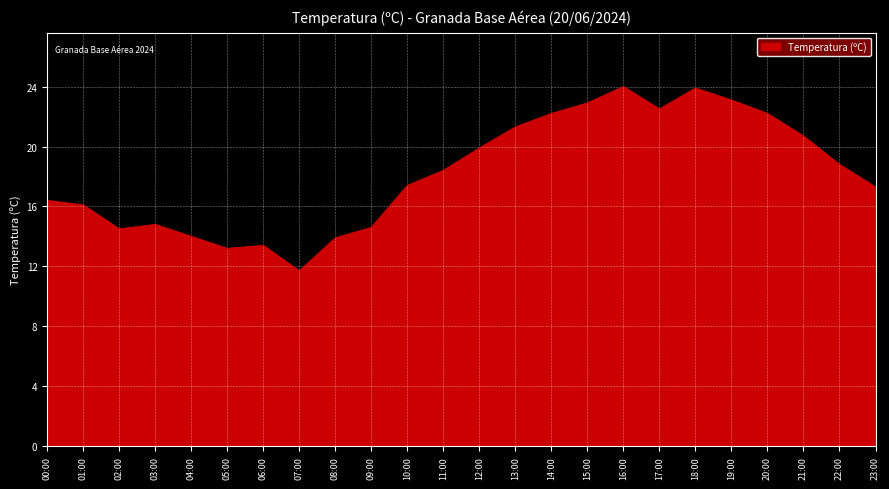

What is the greatest value displayed?

24.0